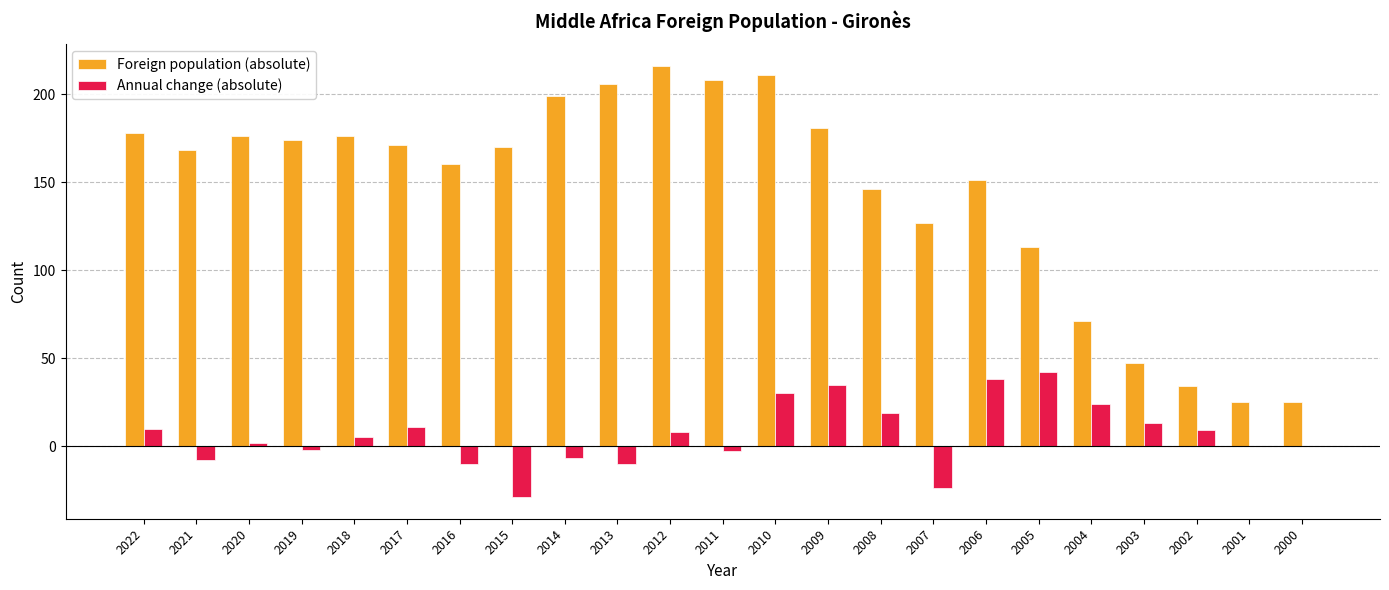

What is the sum of the Foreign population (absolute) values at 2002 and 2017?

205